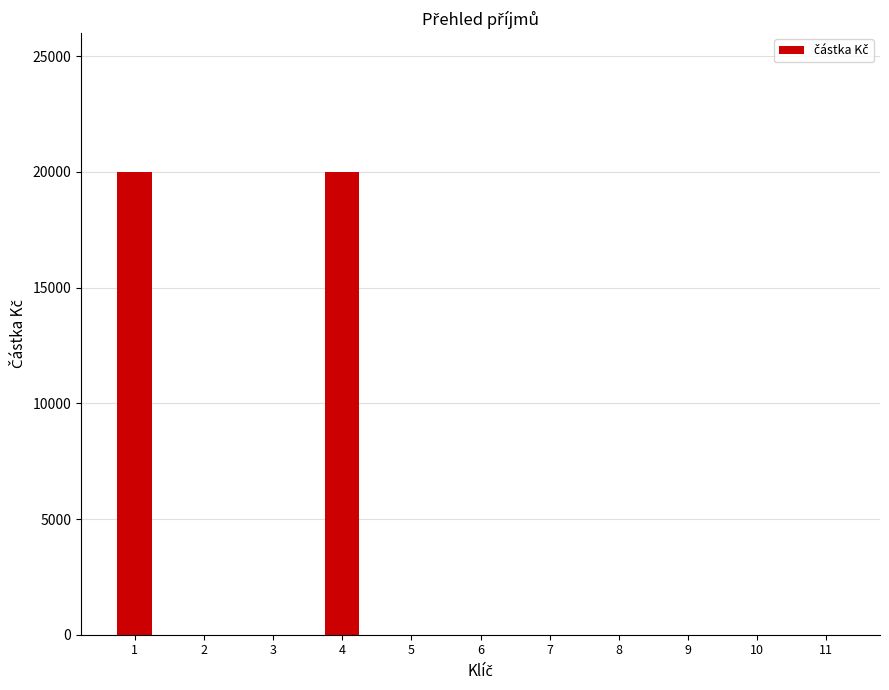

What is the difference between the values at 6 and 4?

20000